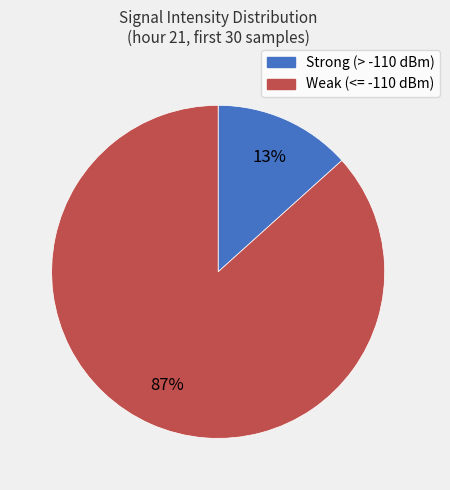

To the nearest percent, what is the average slice percentage?

50%